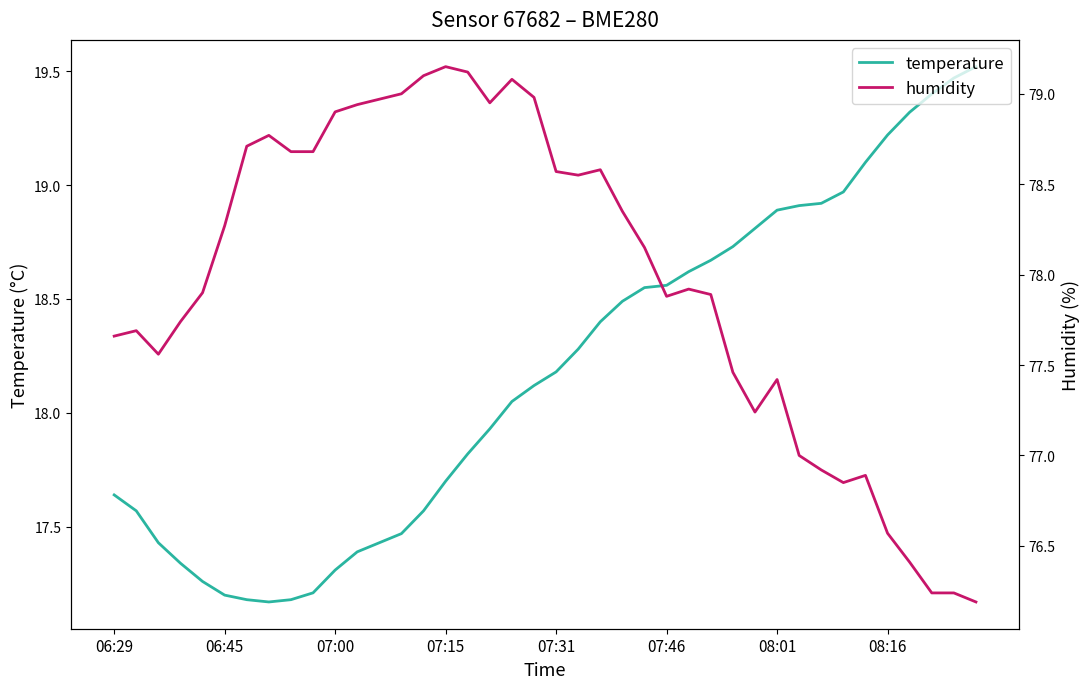

True or false: humidity and temperature intersect in this chart.

False